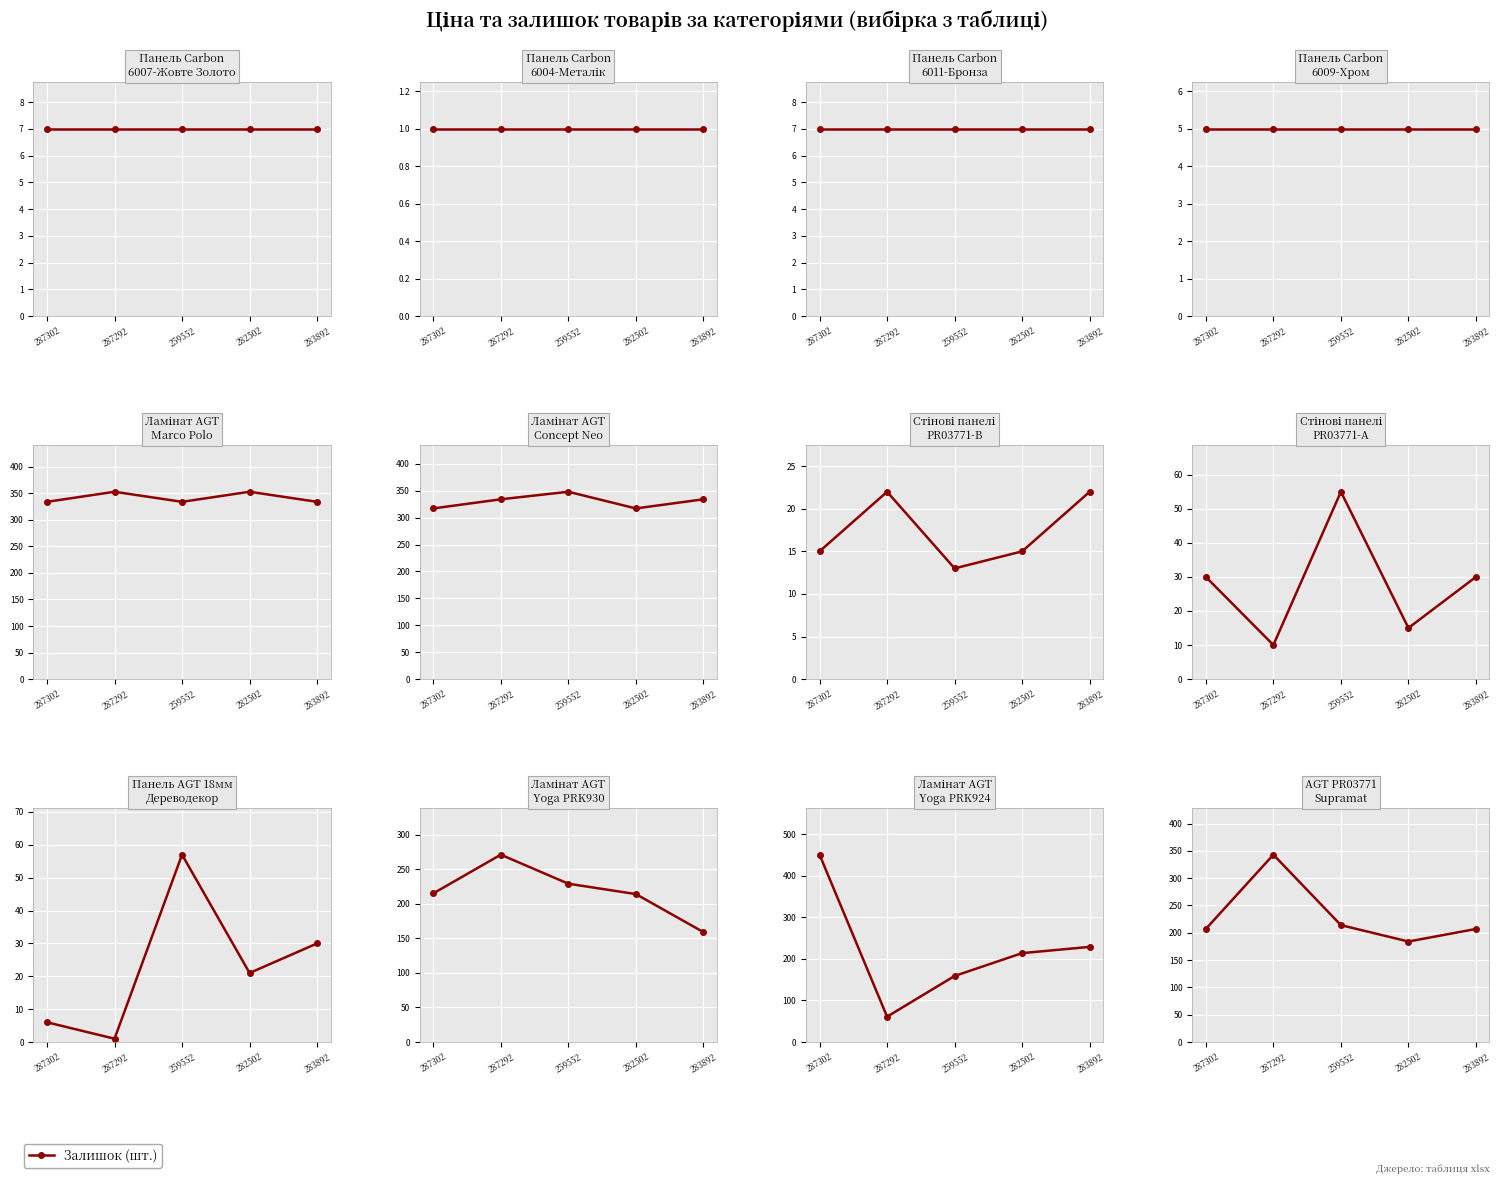

What is the label of the 2nd point from the right?

282502